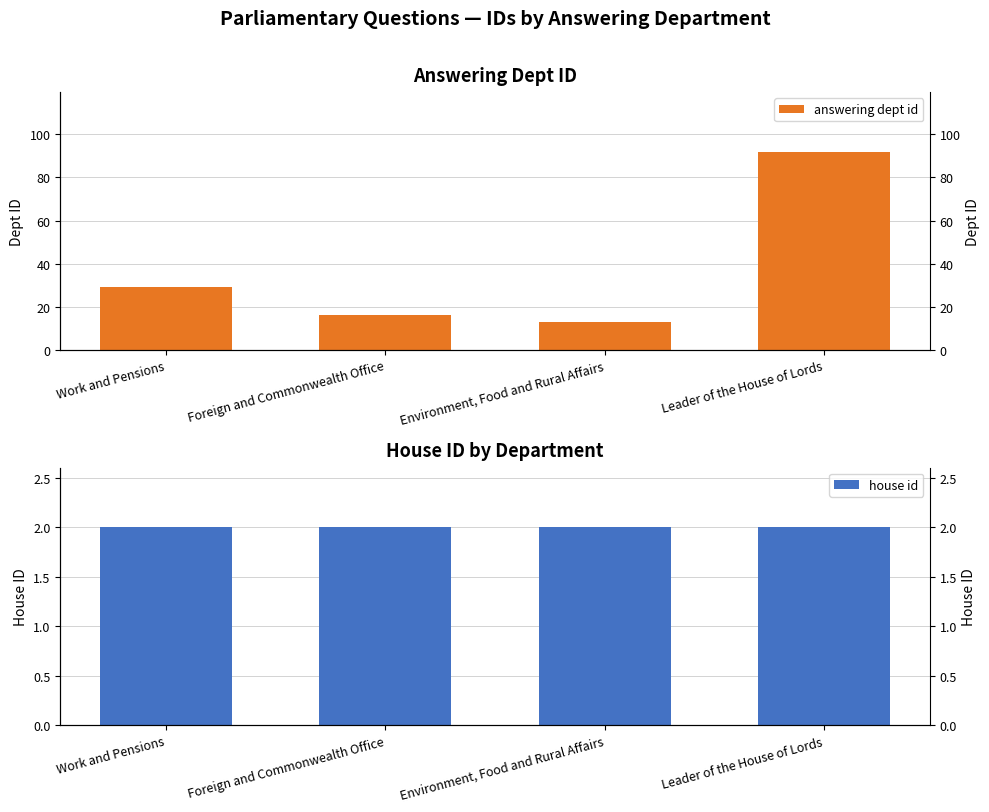

What is the minimum value shown in the chart?

2